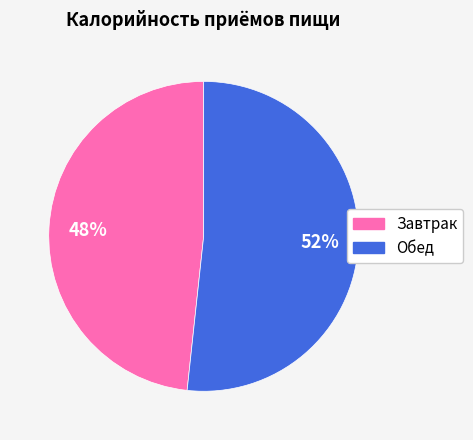

To the nearest percent, what is the combined percentage of Завтрак and Обед?

100%